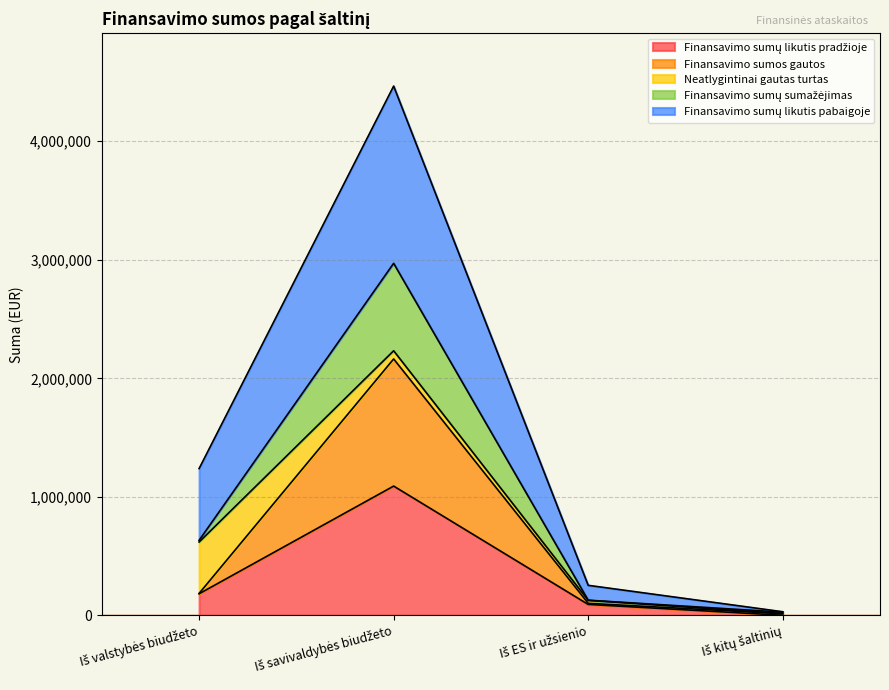

Which has a higher value, Iš ES ir užsienio or Iš savivaldybės biudžeto?

Iš savivaldybės biudžeto